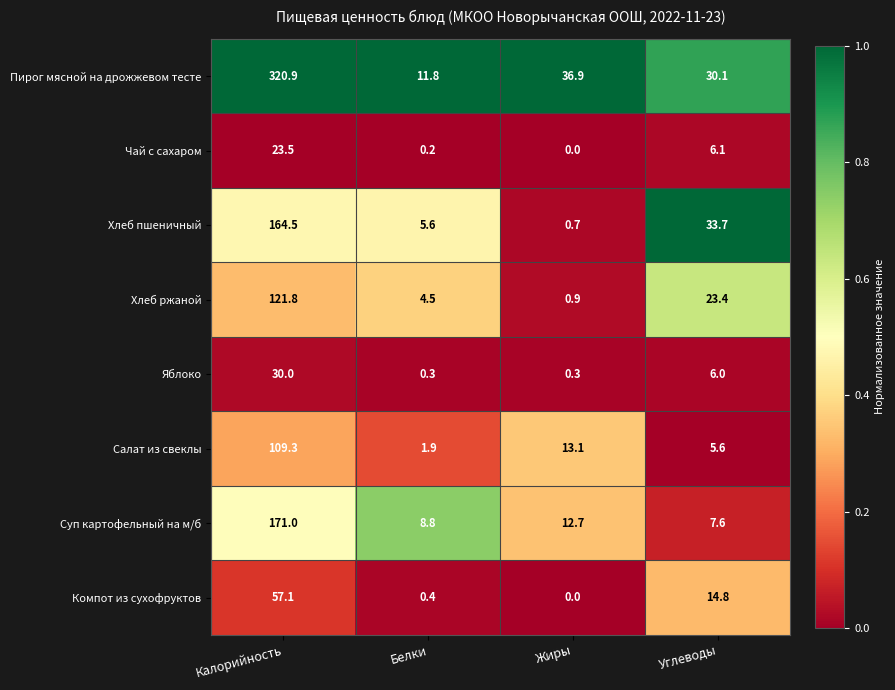

What is the spread (max minus min) of values at Калорийность?

297.4